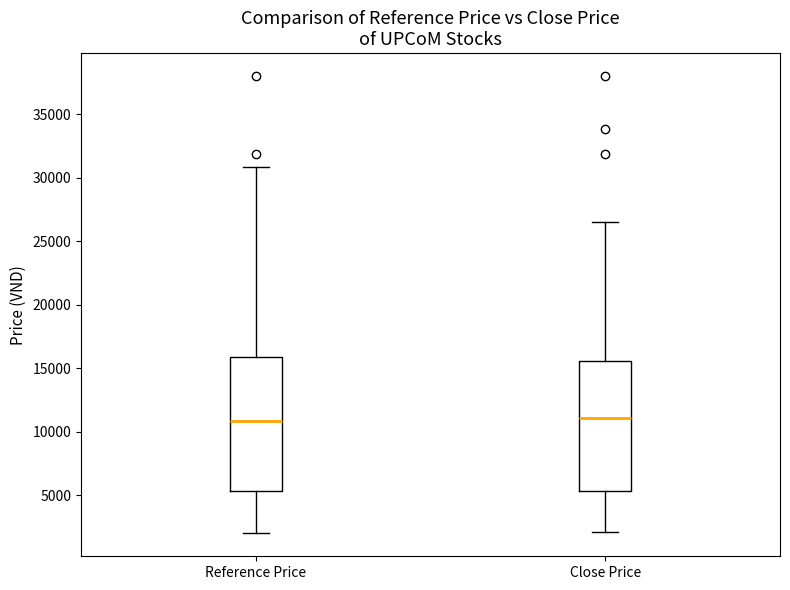

Where does the median line of the box for Close Price sit on the y-axis? The values are not printed on the chart, so give them approximately, as read against the axis.

11000